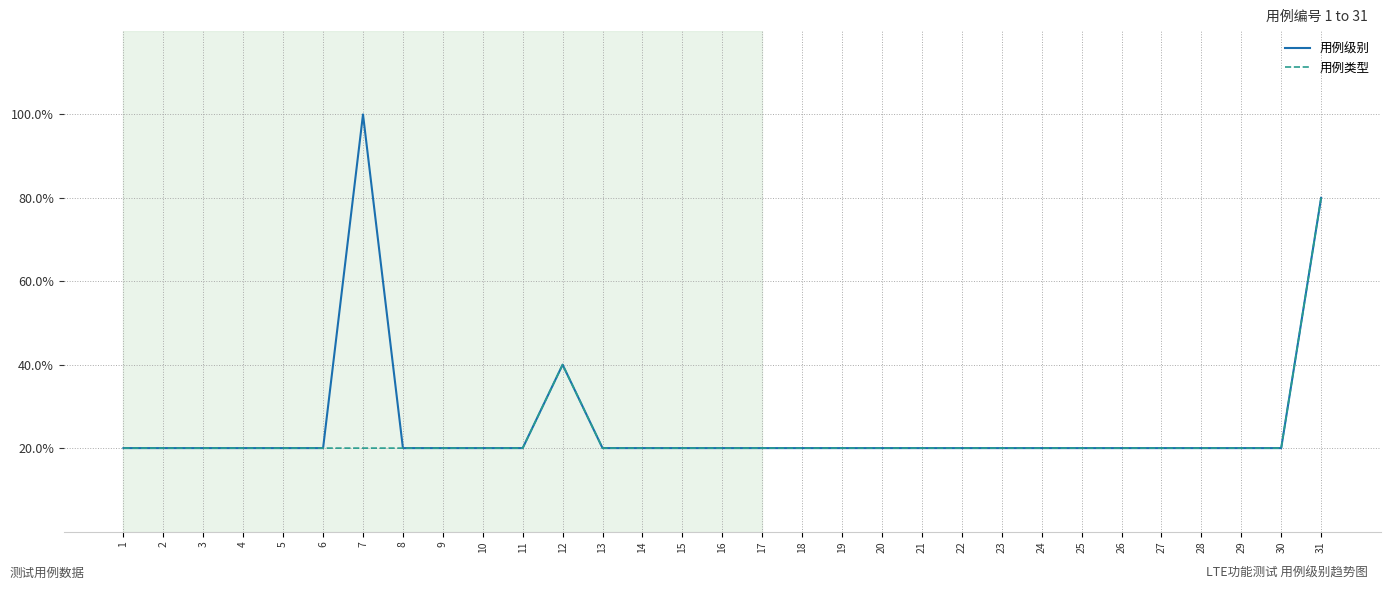

What is the value of the 用例级别 point at the 11th from the left?

0.2